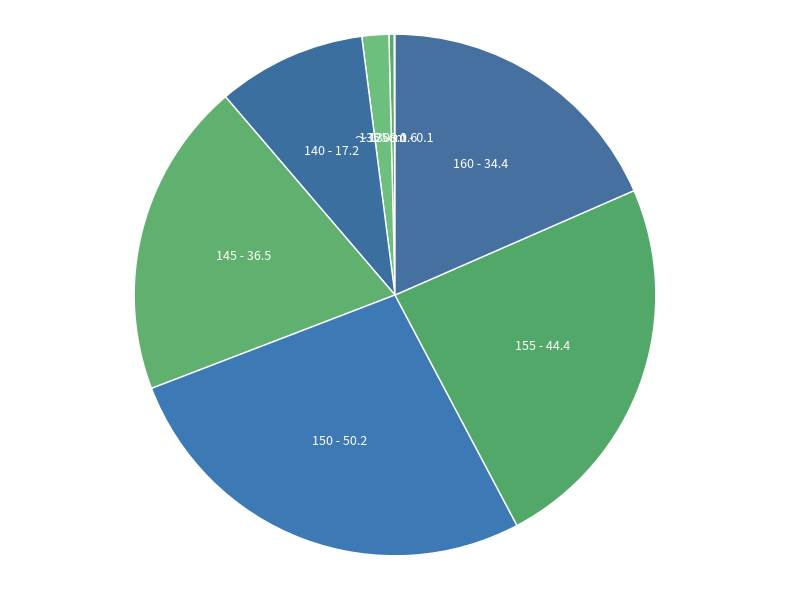

What is the largest slice in the pie chart?

150